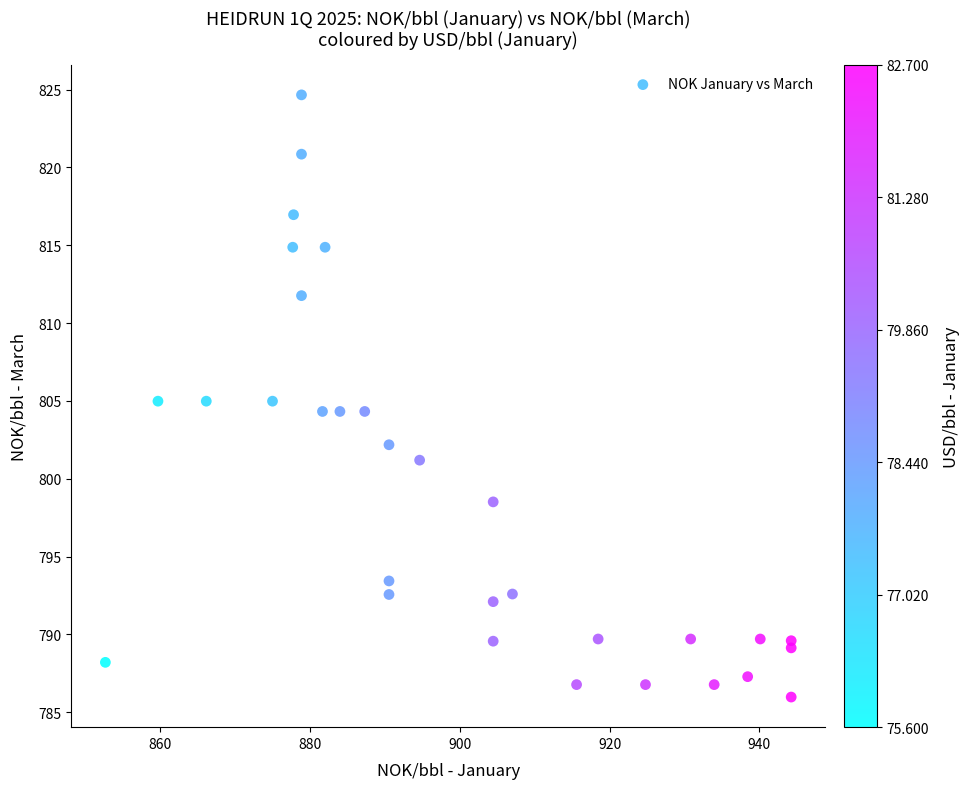

What is the range of X values (max minus min)?

91.5